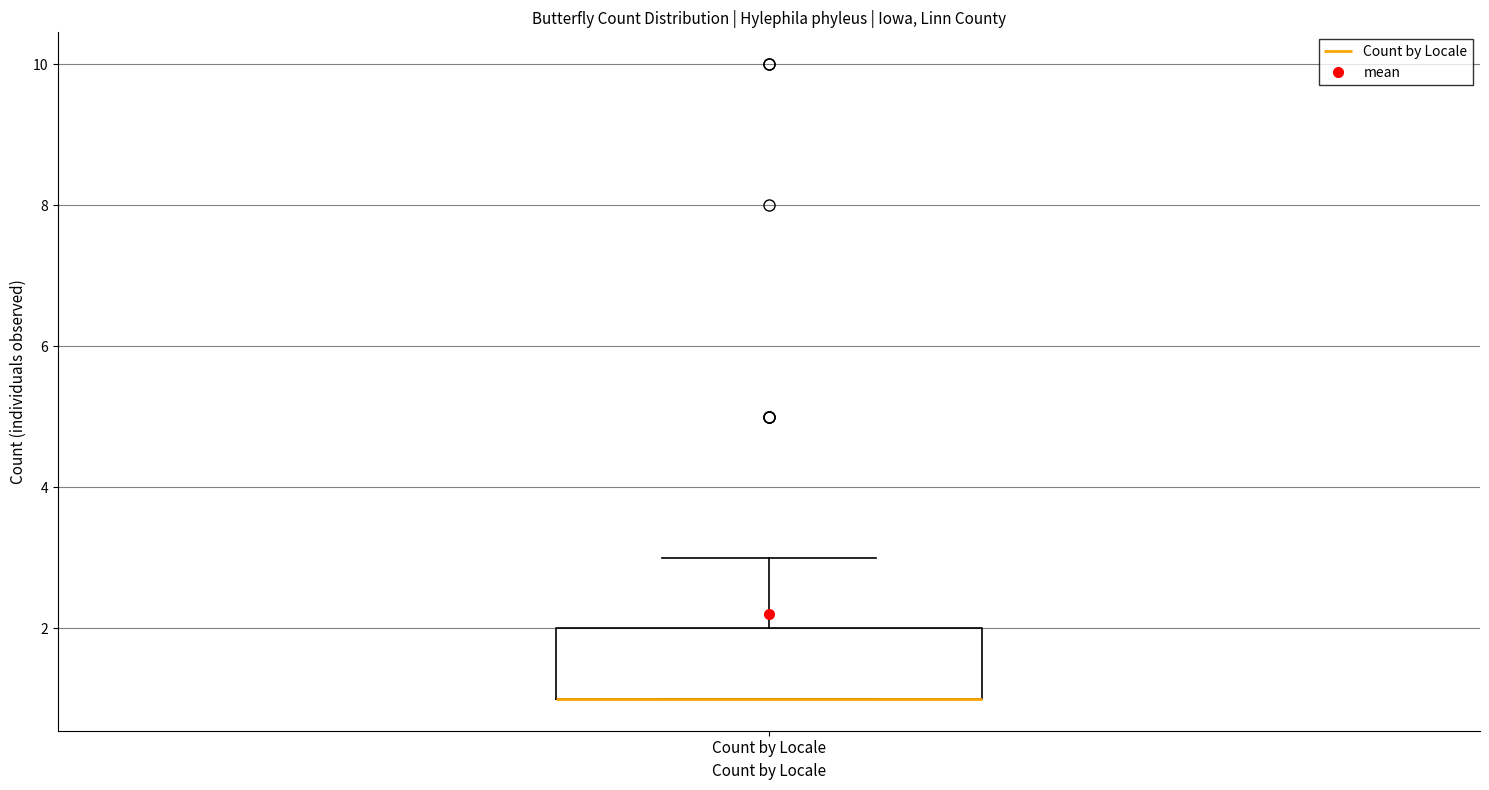

Transcribe this box plot: give where the median line is, the range the box spans, and where the two whiskers end, as read against the y-axis. The values are not printed on the chart, so give them approximately, as read against the axis.

median 1 (drawn on the box's lower edge), box 1 to 2, whiskers 1 to 3